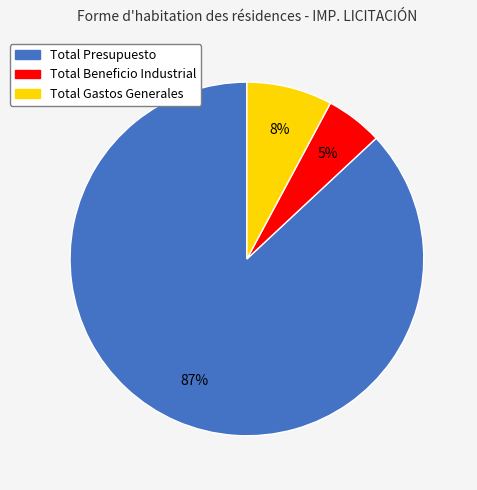

Is there a majority slice in this chart?

Yes